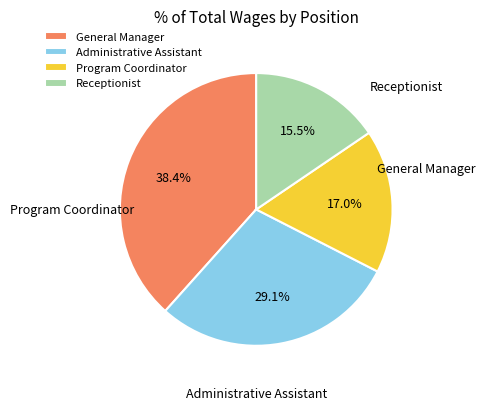

How many slices are in this pie chart?

4